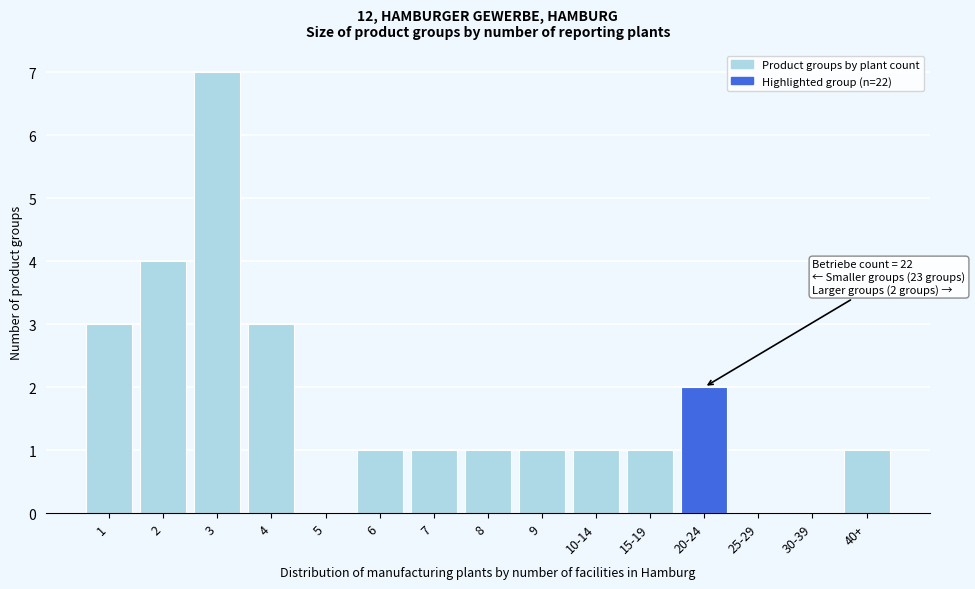

Reading left to right, transcribe all the data shown in this chart.

1=3	2=4	3=7	4=3	5=0	6=1	7=1	8=1	9=1	10-14=1	15-19=1	20-24=2	25-29=0	30-39=0	40+=1